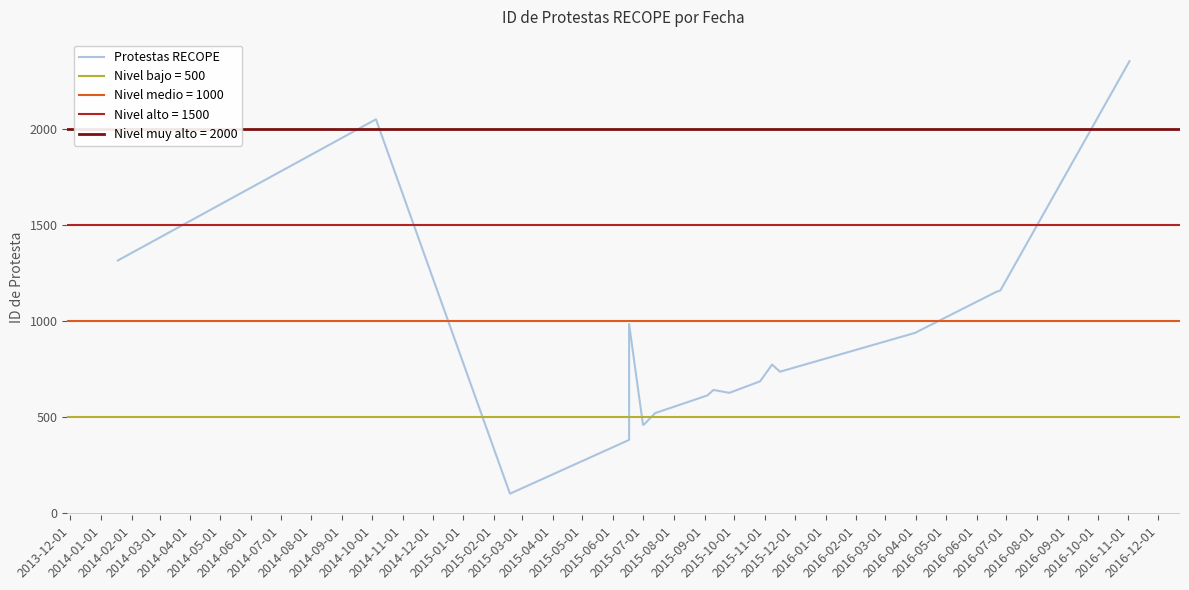

What is the maximum value shown in the chart?

2351